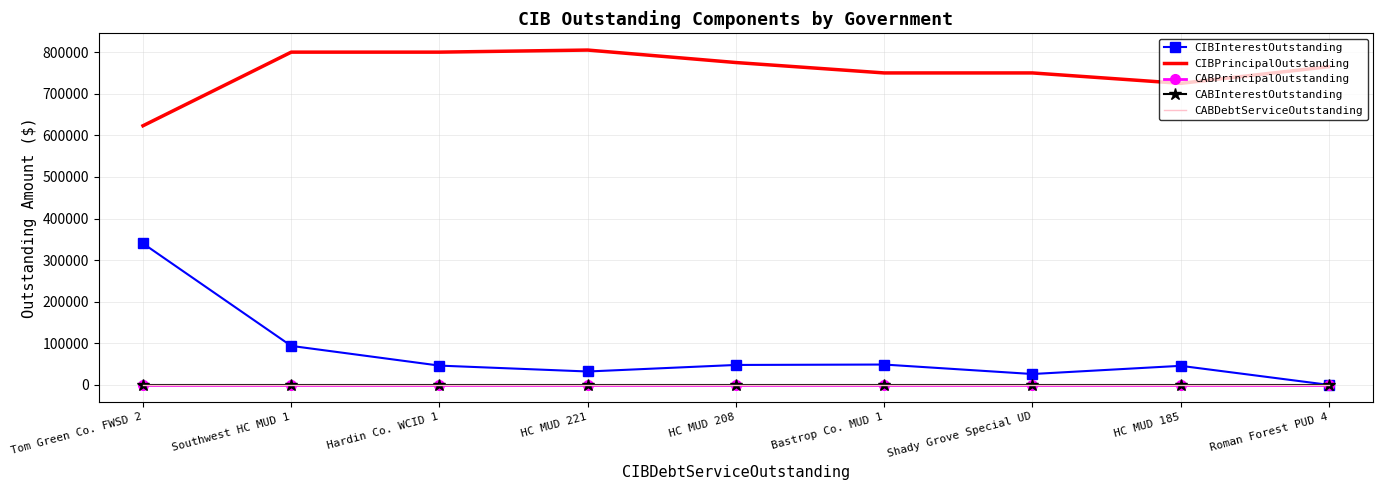

What is the sum of the CIBInterestOutstanding values at Shady Grove Special UD and HC MUD 185?

71967.8